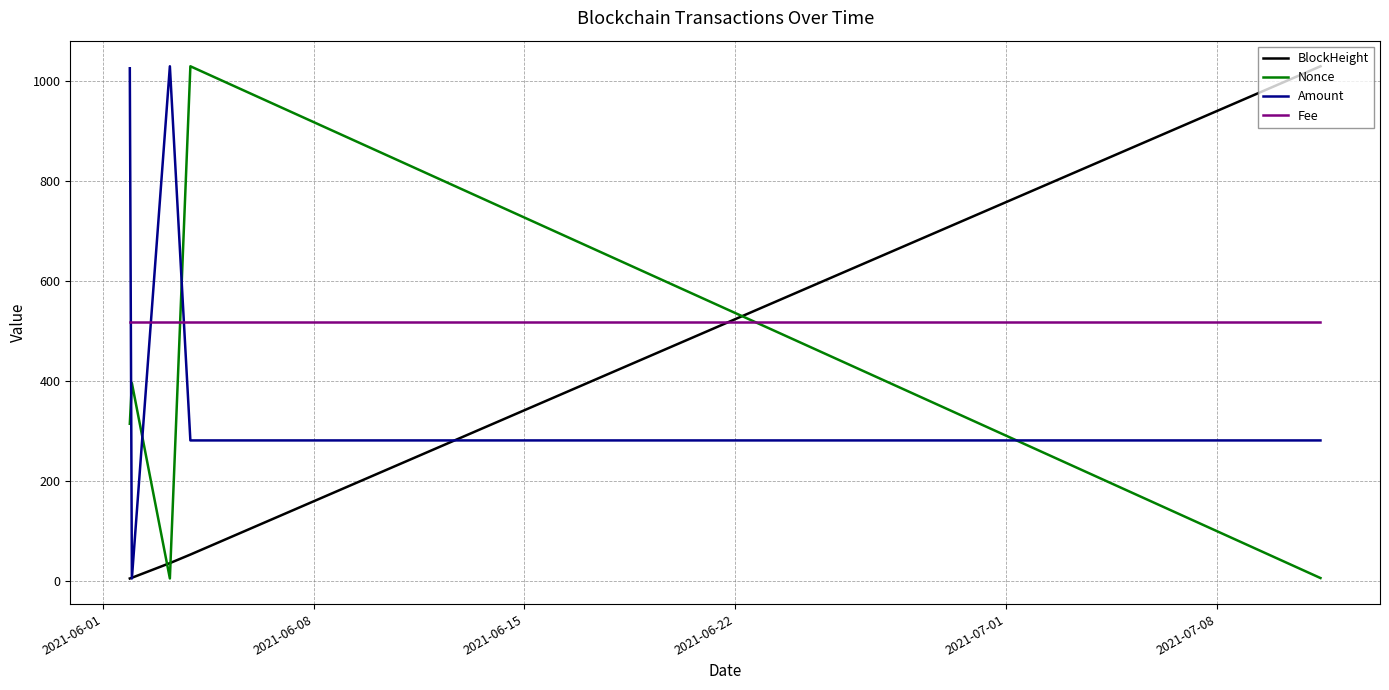

Which series ends up on top after the final intersection of Fee and BlockHeight?

BlockHeight